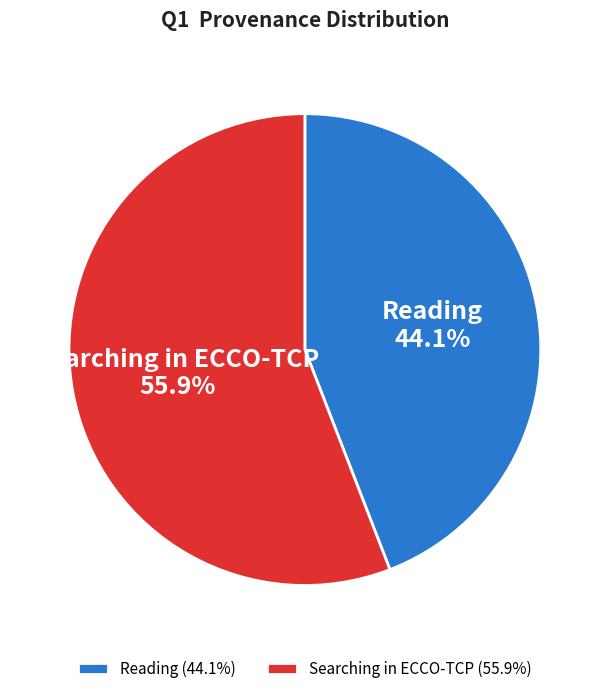

To the nearest percent, what portion does Reading represent?

44%